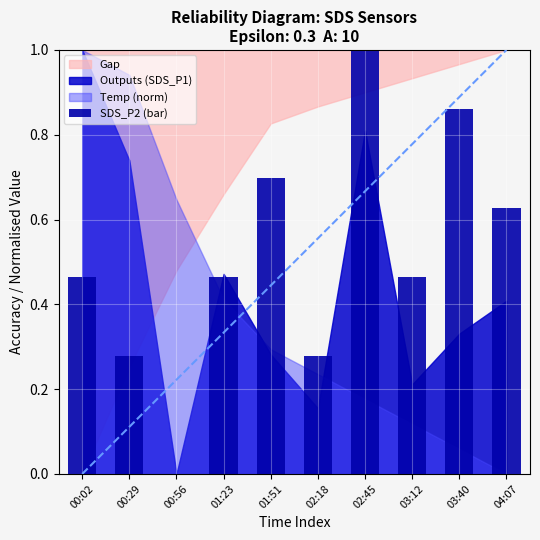

Is it true that the value at 02:45 is 0.4?

False